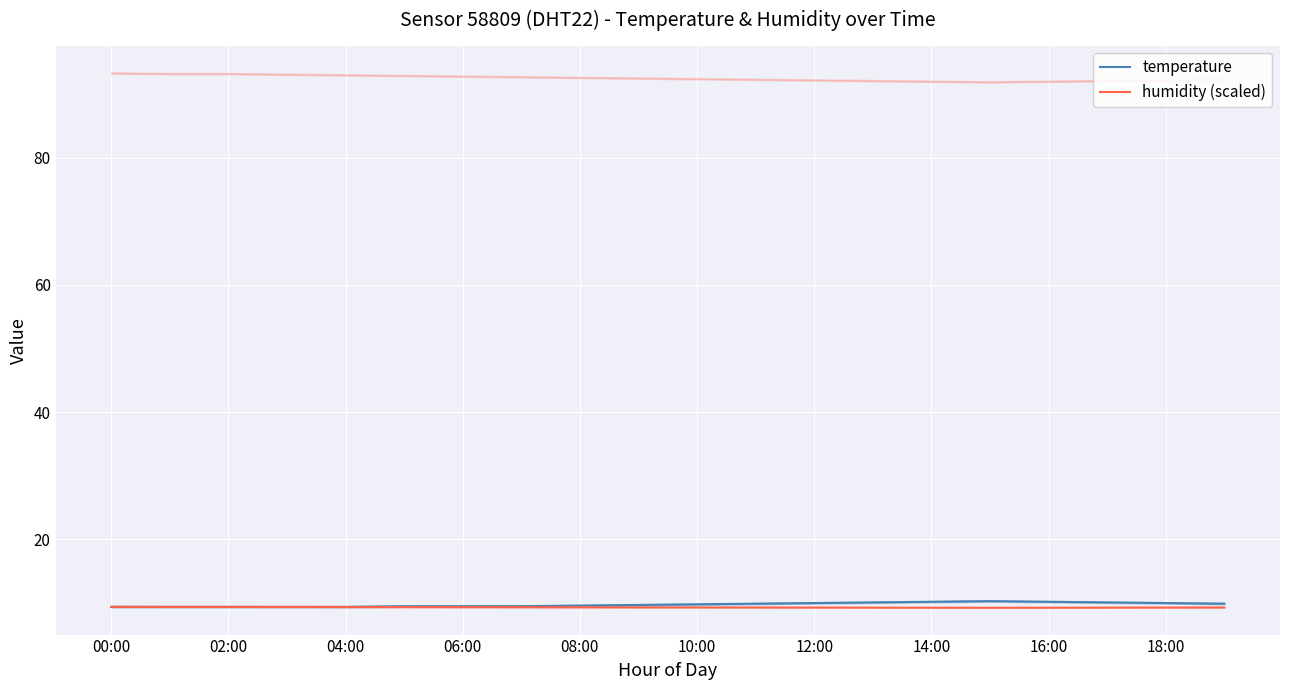

True or false: temperature and humidity (scaled) cross at least once.

False